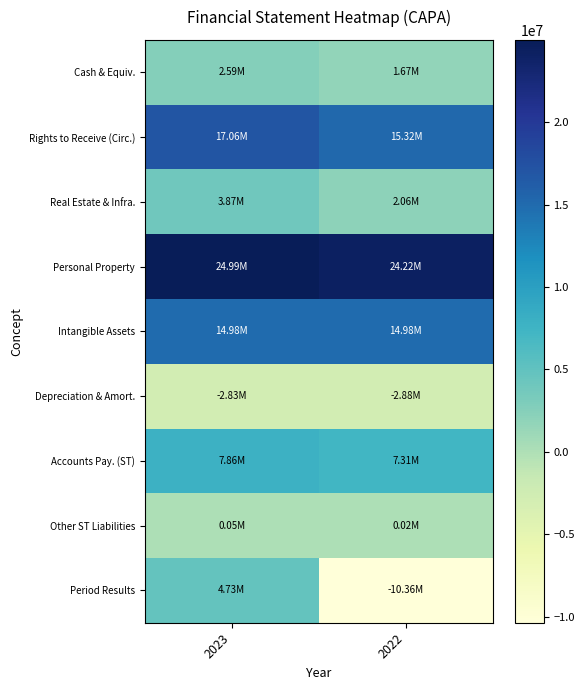

Reading right to left, what are all the values shown in this chart?

Cash & Equiv.: 2022=1674820.0	2023=2587760.8
Rights to Receive (Circ.): 2022=15321933.0	2023=17063514.2
Real Estate & Infra.: 2022=2055262.6	2023=3867962.3
Personal Property: 2022=24215420.7	2023=24991746.4
Intangible Assets: 2022=14977664.4	2023=14977664.4
Depreciation & Amort.: 2022=-2879749.0	2023=-2834641.2
Accounts Pay. (ST): 2022=7312252.0	2023=7863099.0
Other ST Liabilities: 2022=22717.0	2023=45801.8
Period Results: 2022=-10364016.9	2023=4731151.5